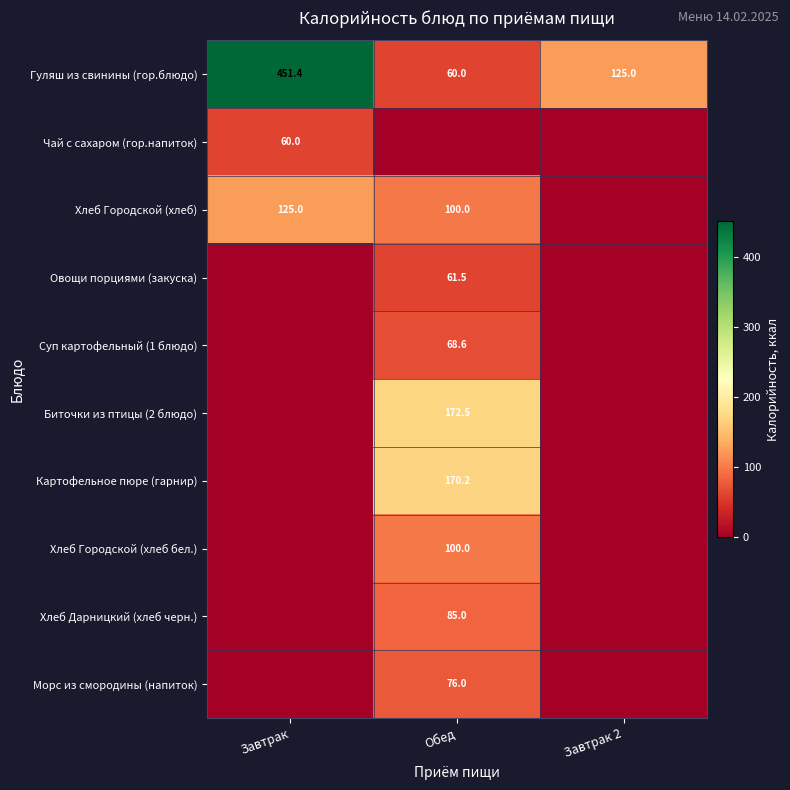

What is the difference between the highest and lowest values at Завтрак?

451.4